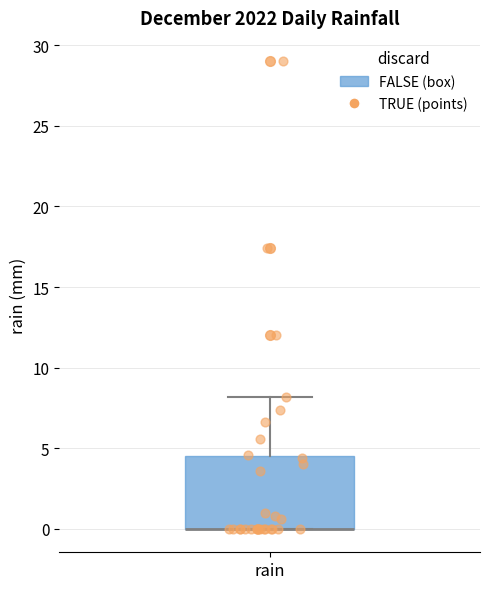

Transcribe this box plot: give where the median line is, the range the box spans, and where the two whiskers end, as read against the y-axis. The values are not printed on the chart, so give them approximately, as read against the axis.

median 0.0 (drawn on the box's lower edge), box 0.0 to 4.5, whiskers 0.0 to 8.0